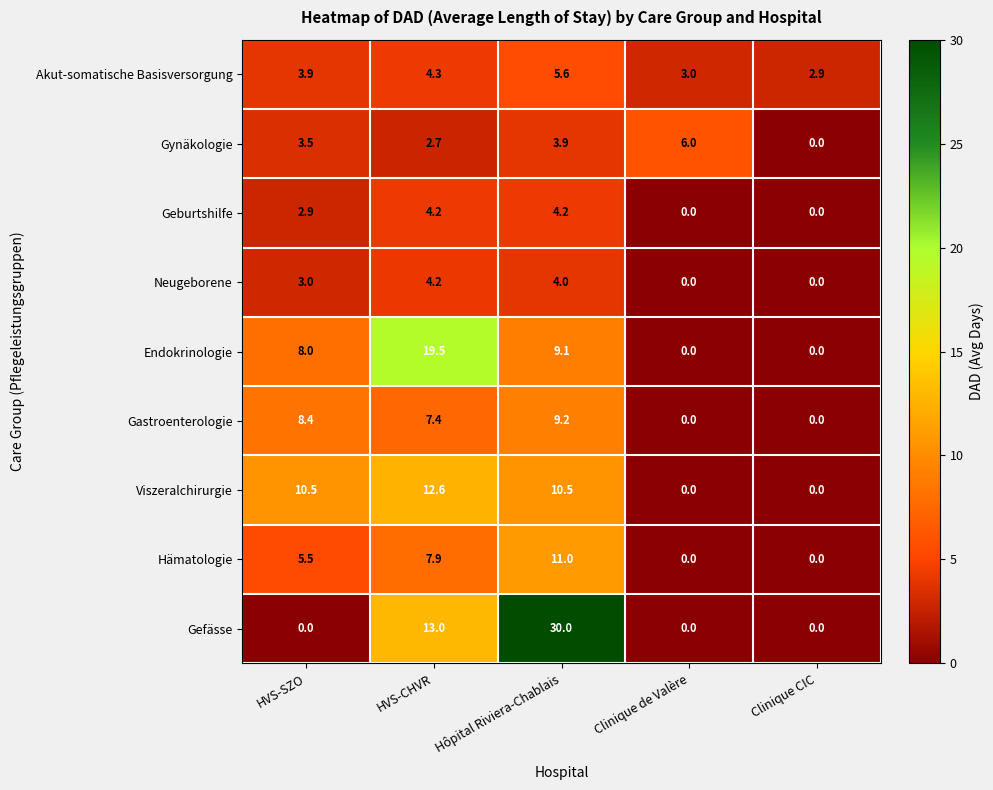

At which label is Hämatologie closest to 5?

HVS-SZO